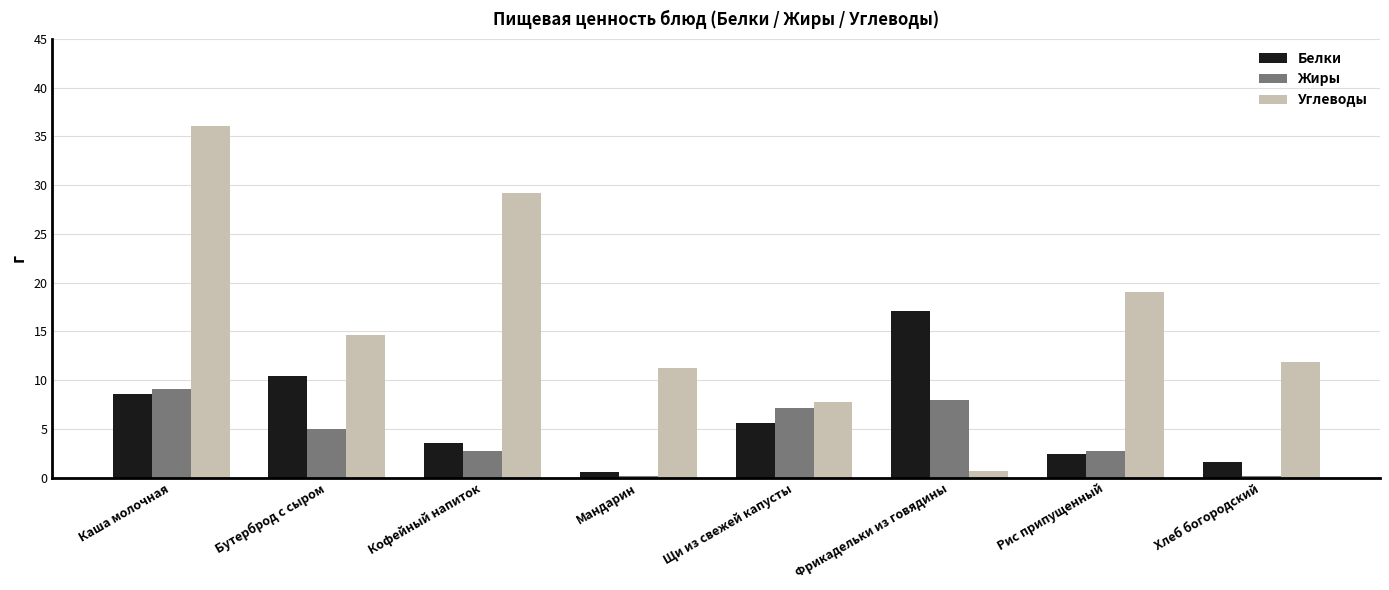

The Белки series shows 1.6 at Хлеб богородский. True or false?

True